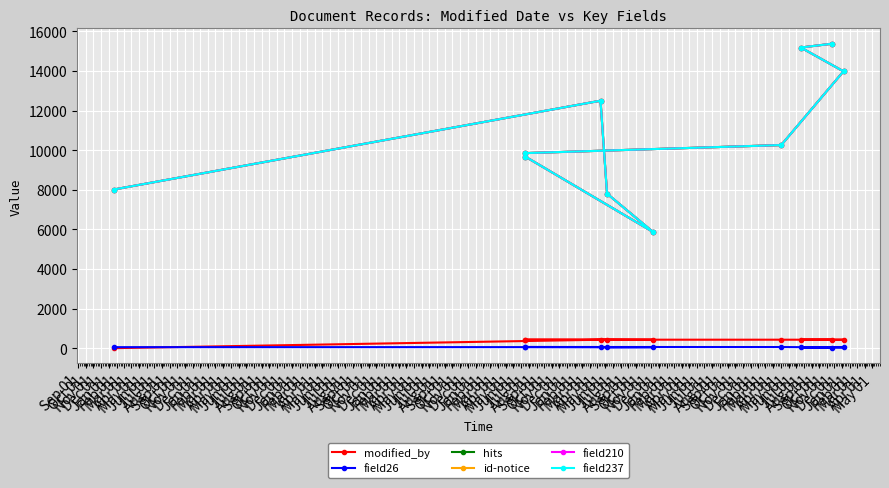

The hits series shows 15531 at Dec 01. True or false?

False